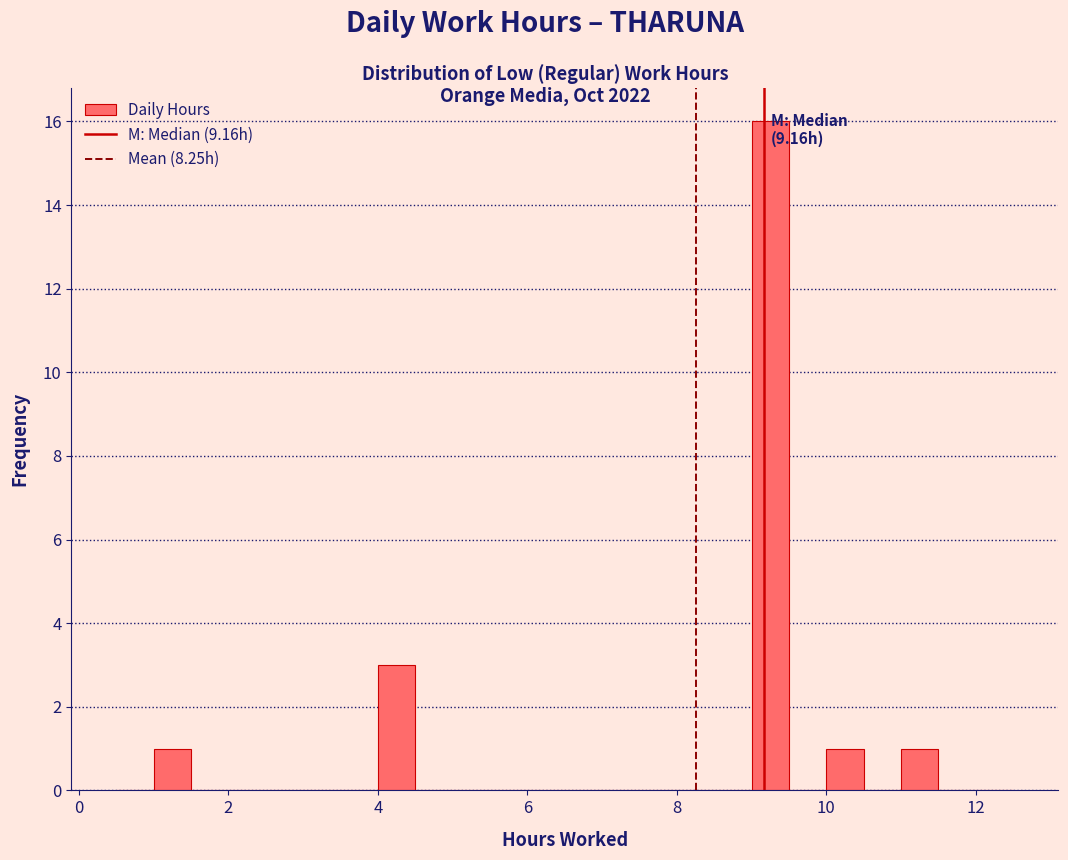

Around what value on the x-axis is the tallest bar? Give the approximate position of its centre, as read against the axis.

9.2